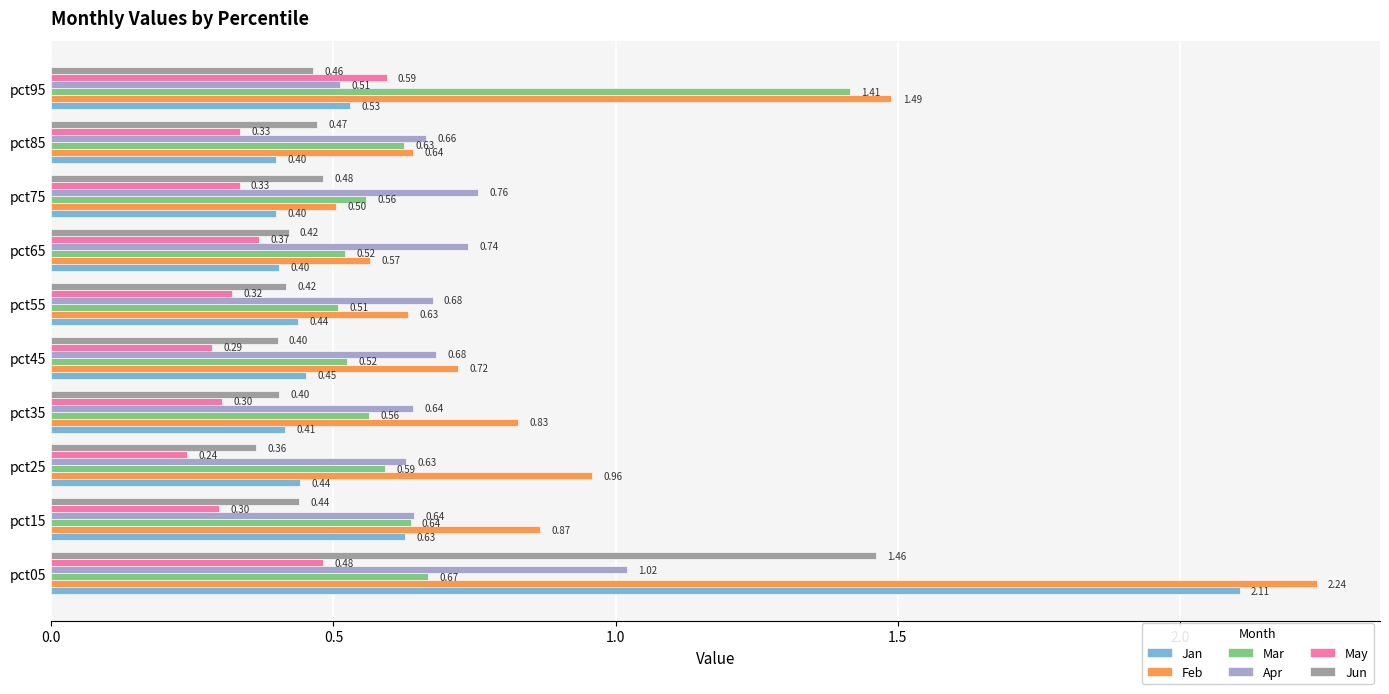

What is the spread (max minus min) of values at pct85?

0.3